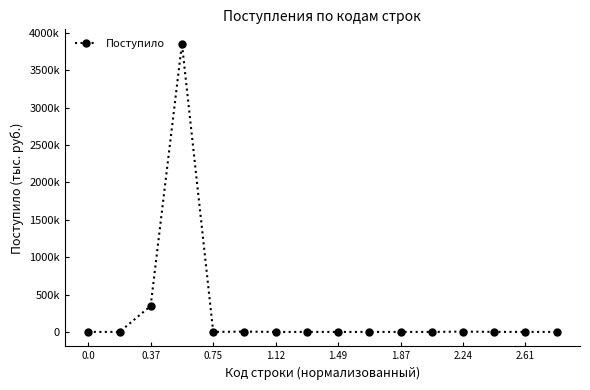

Does the chart have visible grid lines?

No